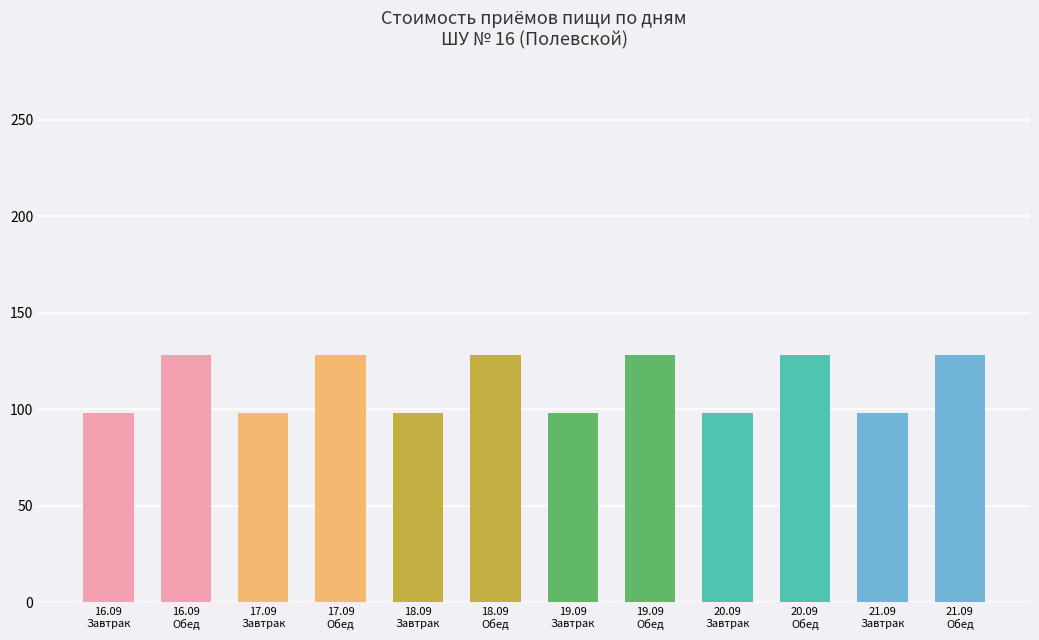

What is the value of the 5th bar from the left?

98